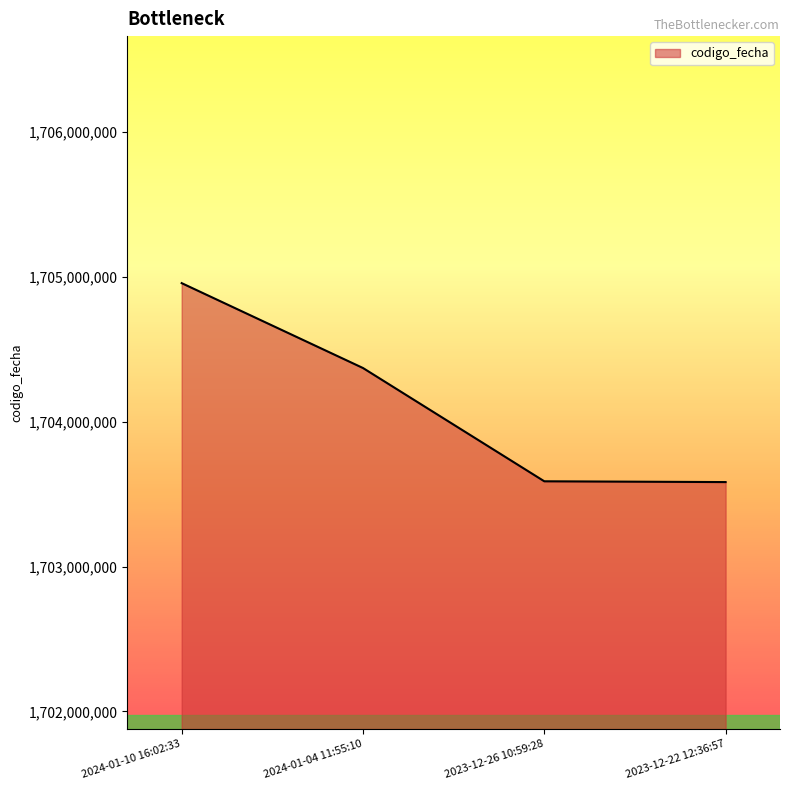

What value does the data have at 2023-12-22 12:36:57, to the nearest 10?

1703583120